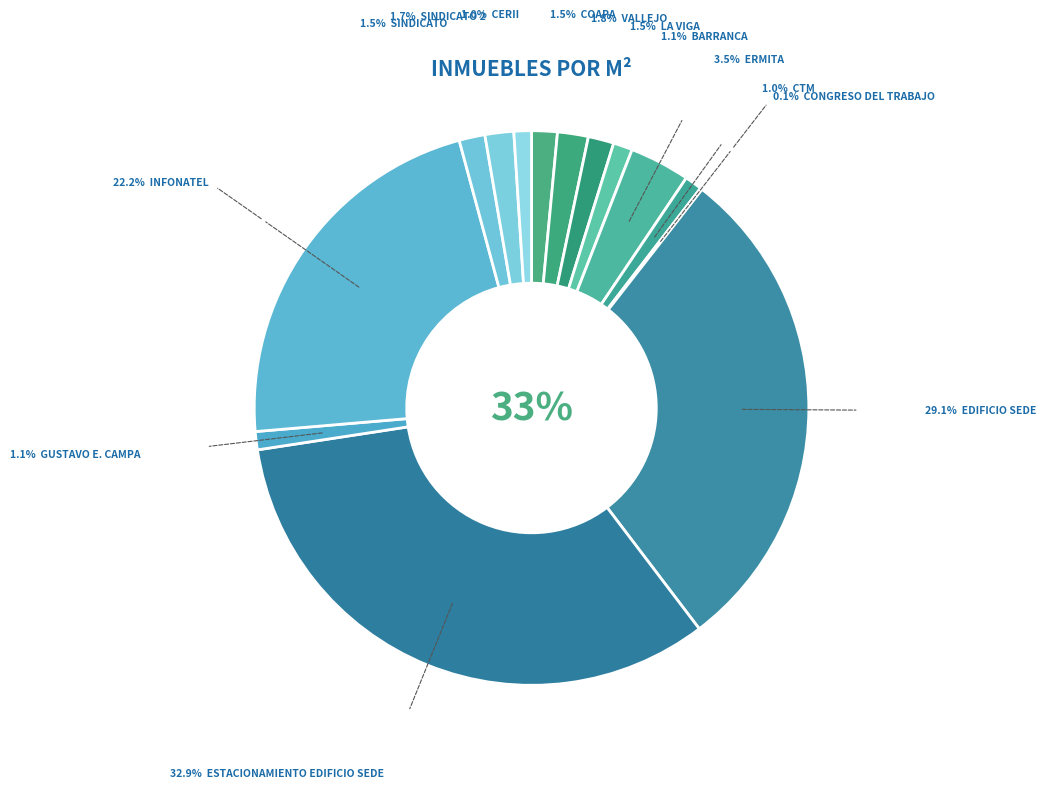

Approximately how many times larger is the value at VALLEJO compared to CERII?

1.8